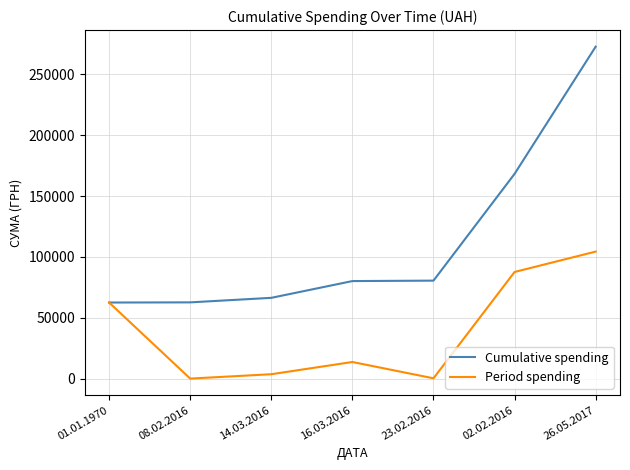

What is the difference between the Period spending values at 14.03.2016 and 08.02.2016?

3587.3